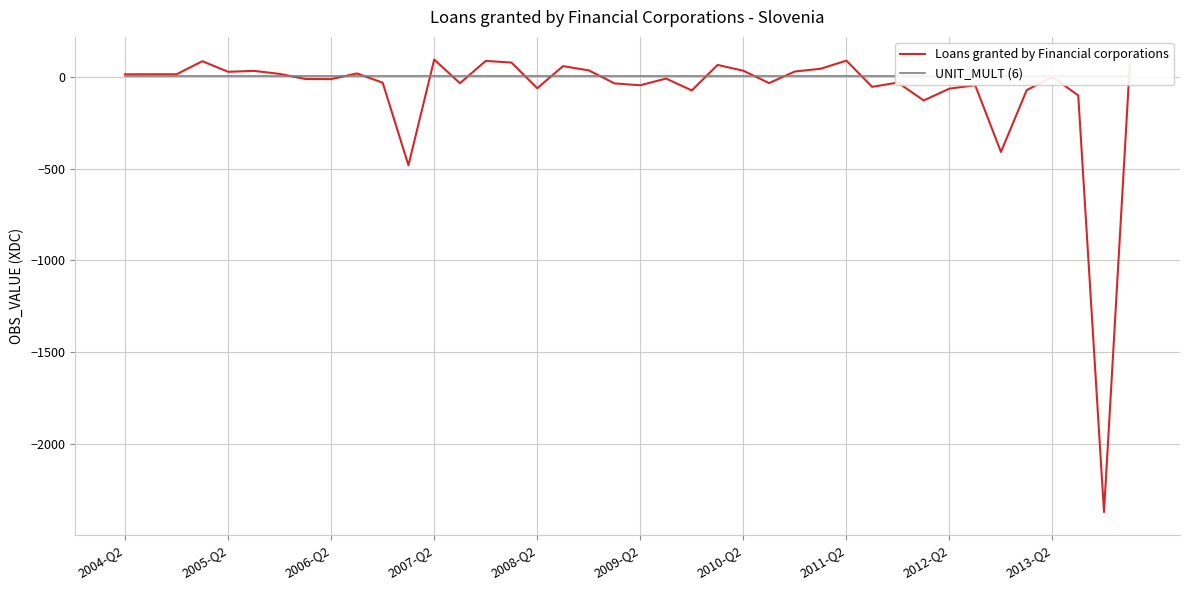

At which category is the sum across all series the highest?

2007-Q2